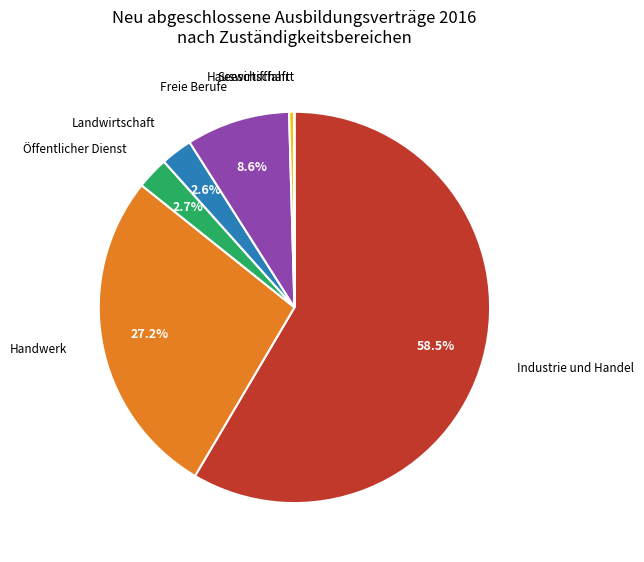

Is there a majority slice in this chart?

Yes